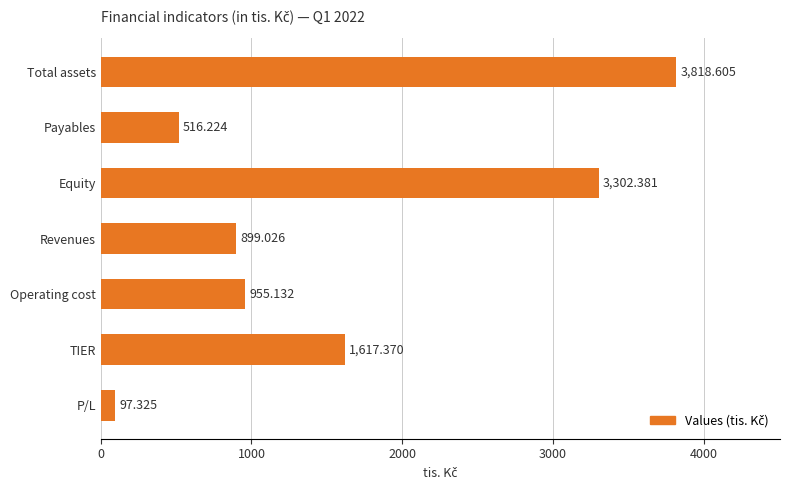

Between Operating cost and TIER, which is larger?

TIER